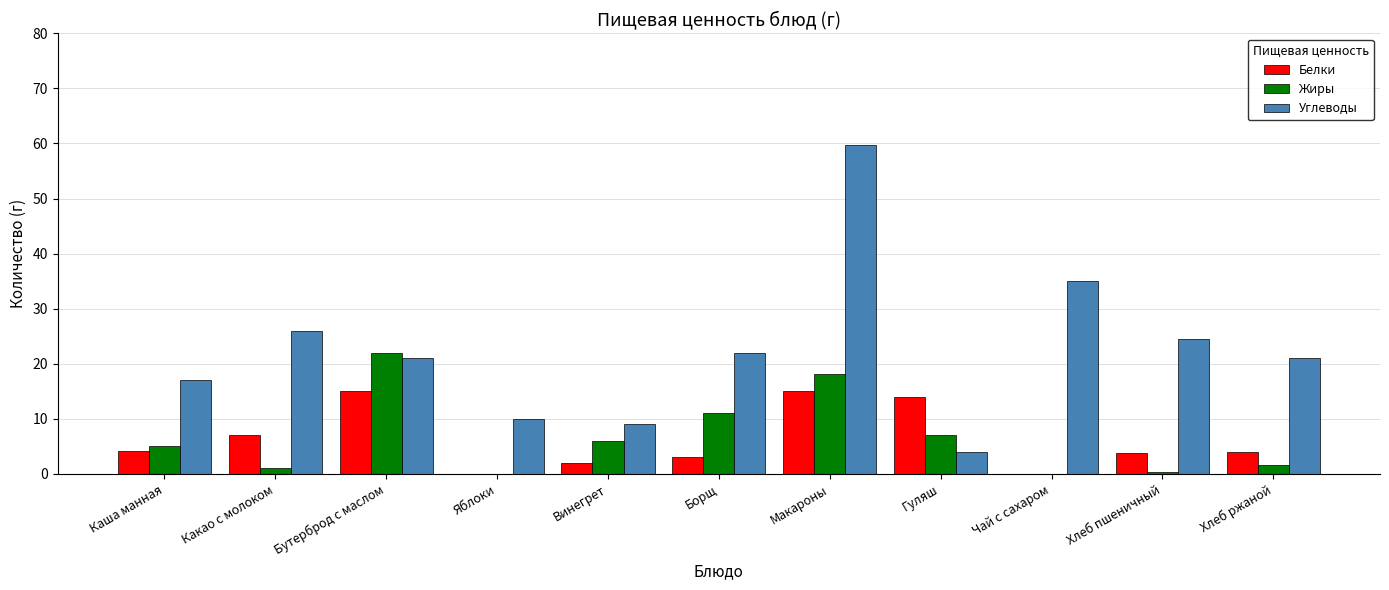

Which category has the highest value across all series?

Макароны